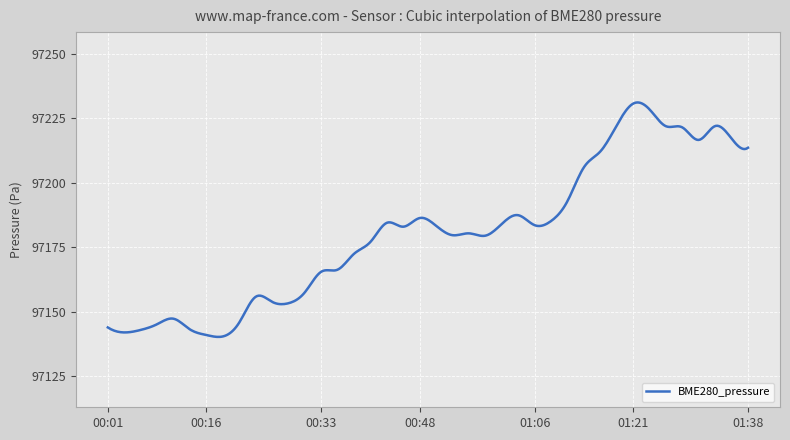

What is the minimum value shown in the chart?

97140.3